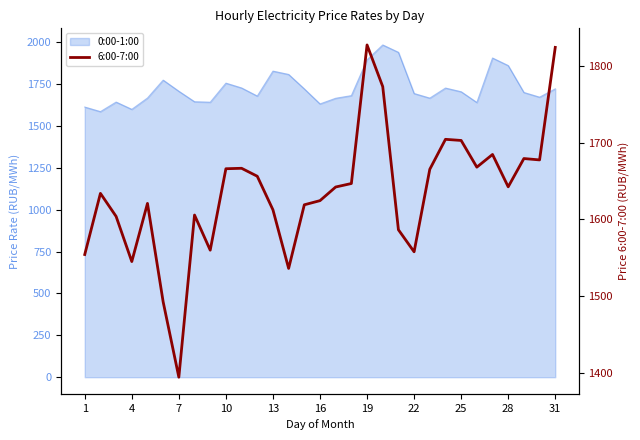

What is the ratio of the value at 28 to the value at 10?

1.1